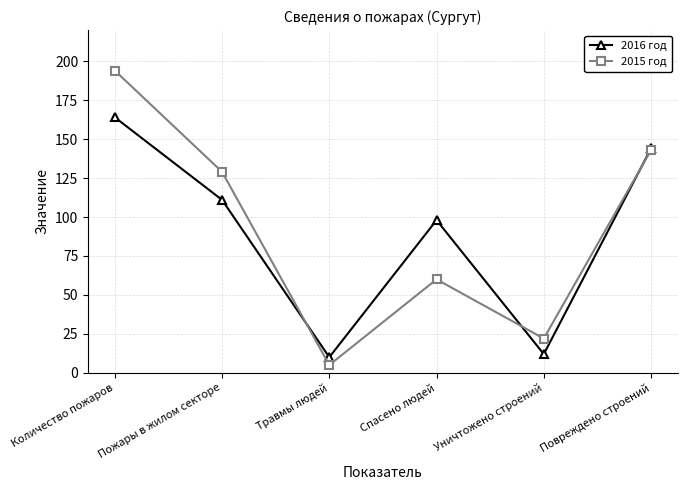

What is the label of the 3rd point from the left?

Травмы людей